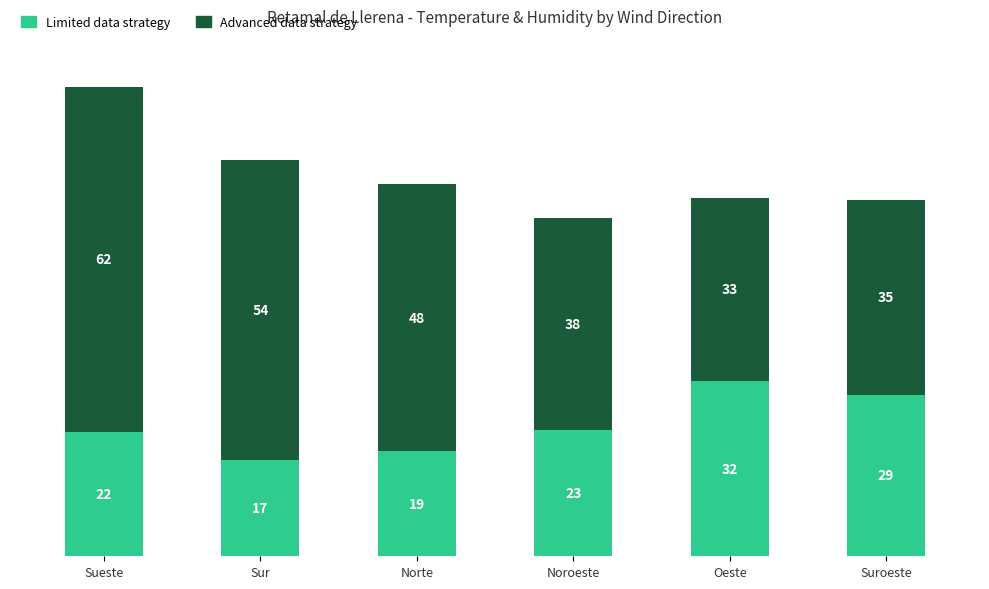

At which label does Limited data strategy reach its minimum?

Sur